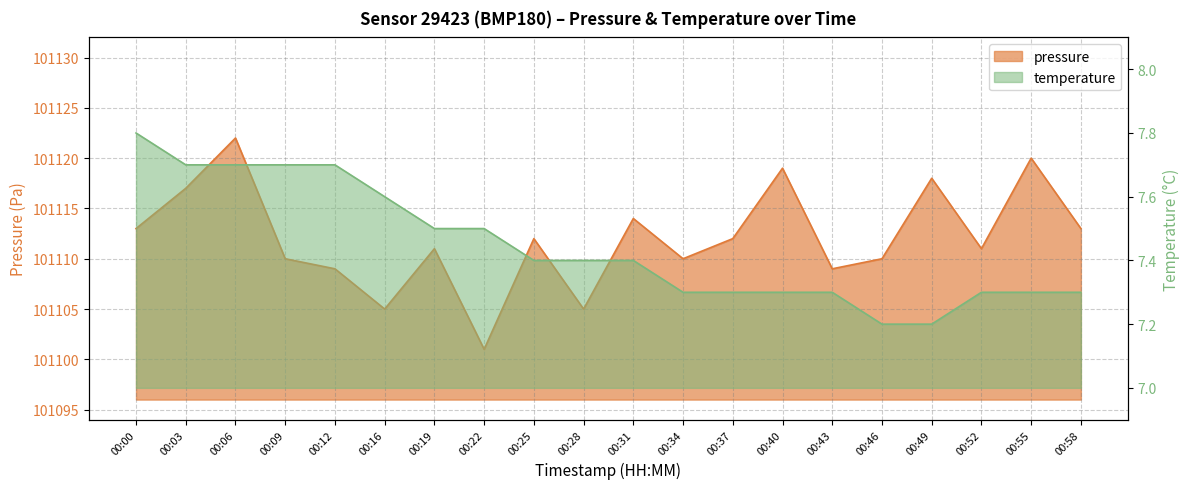

Reading right to left, transcribe all the data shown in this chart.

pressure: 00:58=101113.0	00:55=101120.0	00:52=101111.0	00:49=101118.0	00:46=101110.0	00:43=101109.0	00:40=101119.0	00:37=101112.0	00:34=101110.0	00:31=101114.0	00:28=101105.0	00:25=101112.0	00:22=101101.0	00:19=101111.0	00:16=101105.0	00:12=101109.0	00:09=101110.0	00:06=101122.0	00:03=101117.0	00:00=101113.0
temperature: 00:58=7.3	00:55=7.3	00:52=7.3	00:49=7.2	00:46=7.2	00:43=7.3	00:40=7.3	00:37=7.3	00:34=7.3	00:31=7.4	00:28=7.4	00:25=7.4	00:22=7.5	00:19=7.5	00:16=7.6	00:12=7.7	00:09=7.7	00:06=7.7	00:03=7.7	00:00=7.8